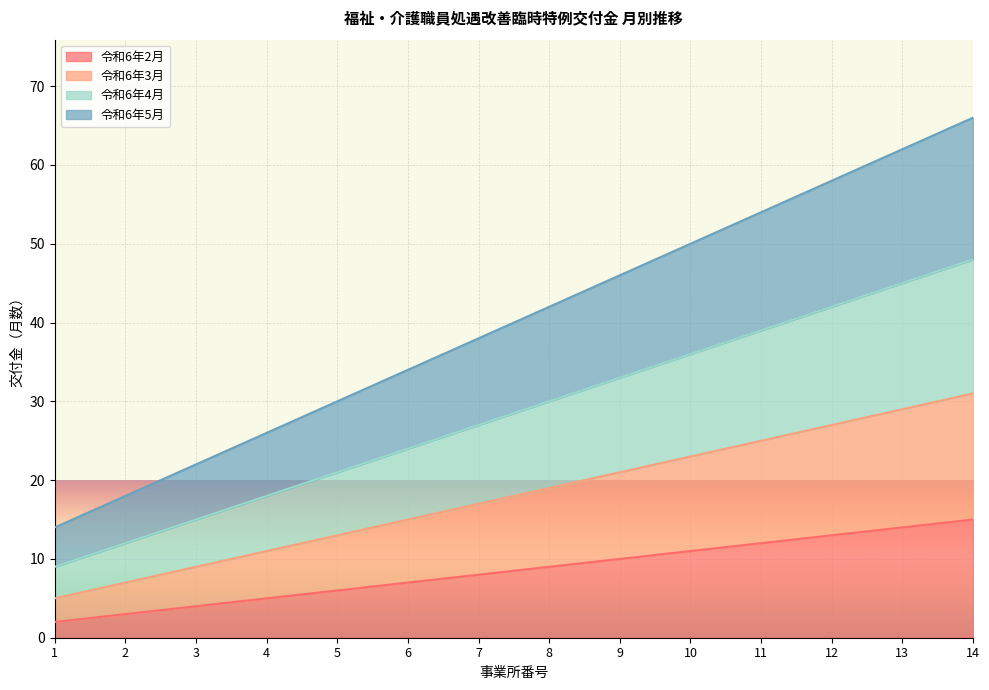

Rank the series by their average value, from highest to lowest.

令和6年5月, 令和6年4月, 令和6年3月, 令和6年2月